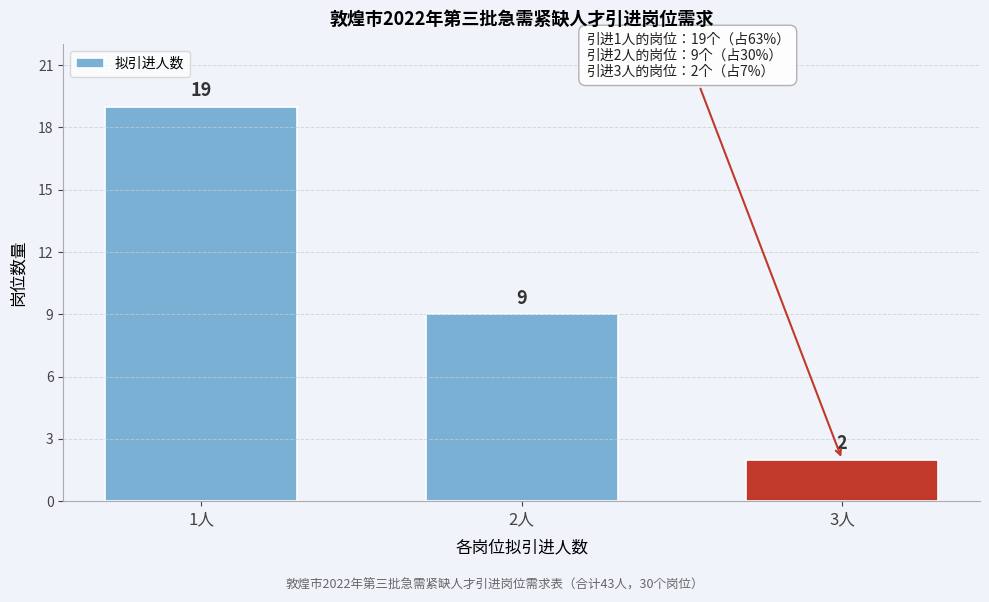

Reading left to right, extract all data points from this chart.

19	9	2